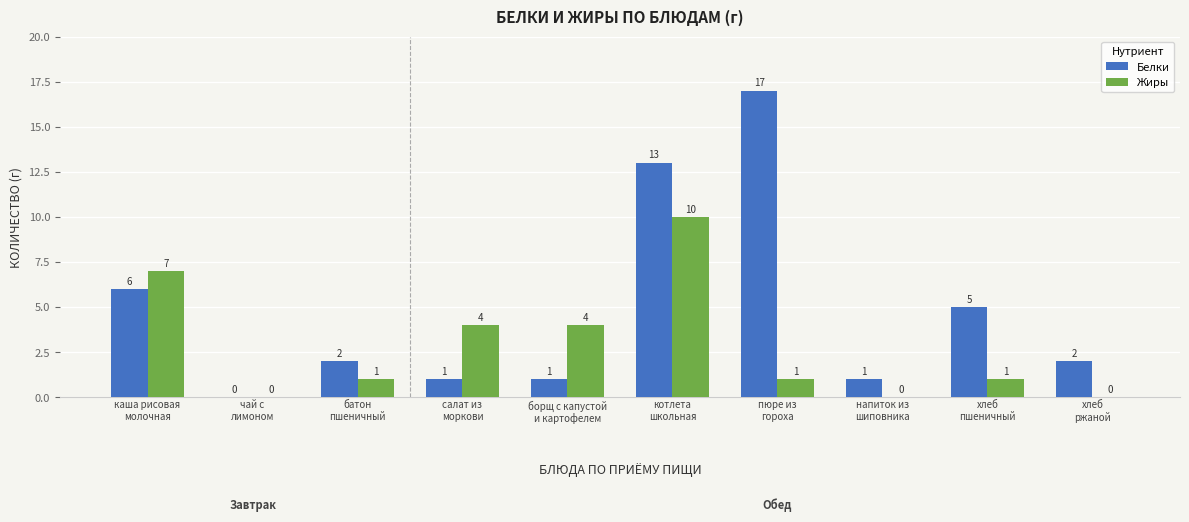

What is the maximum value for Жиры?

10